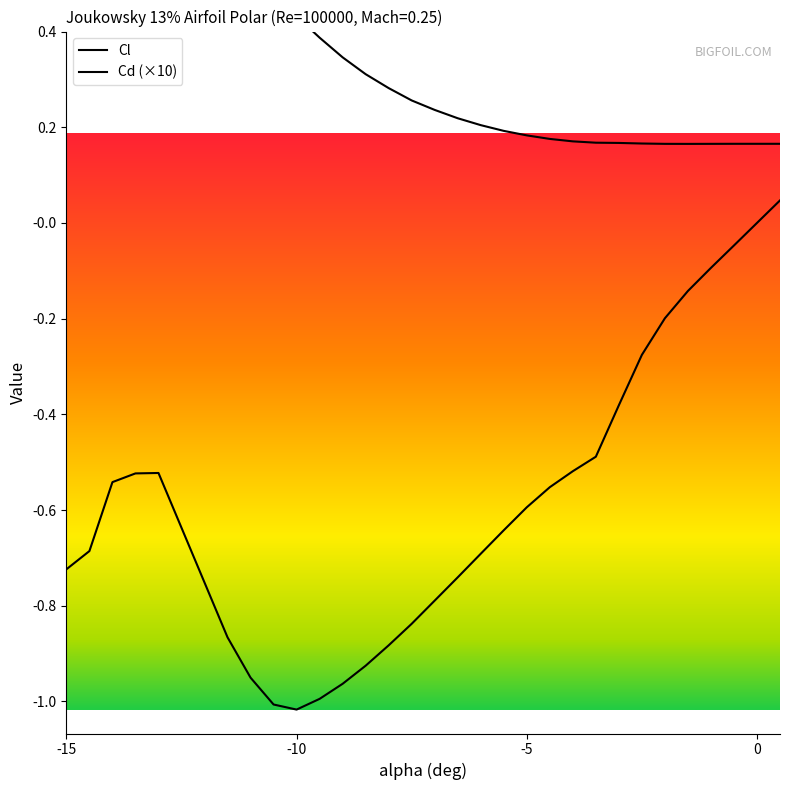

What position from the right is -7?

16